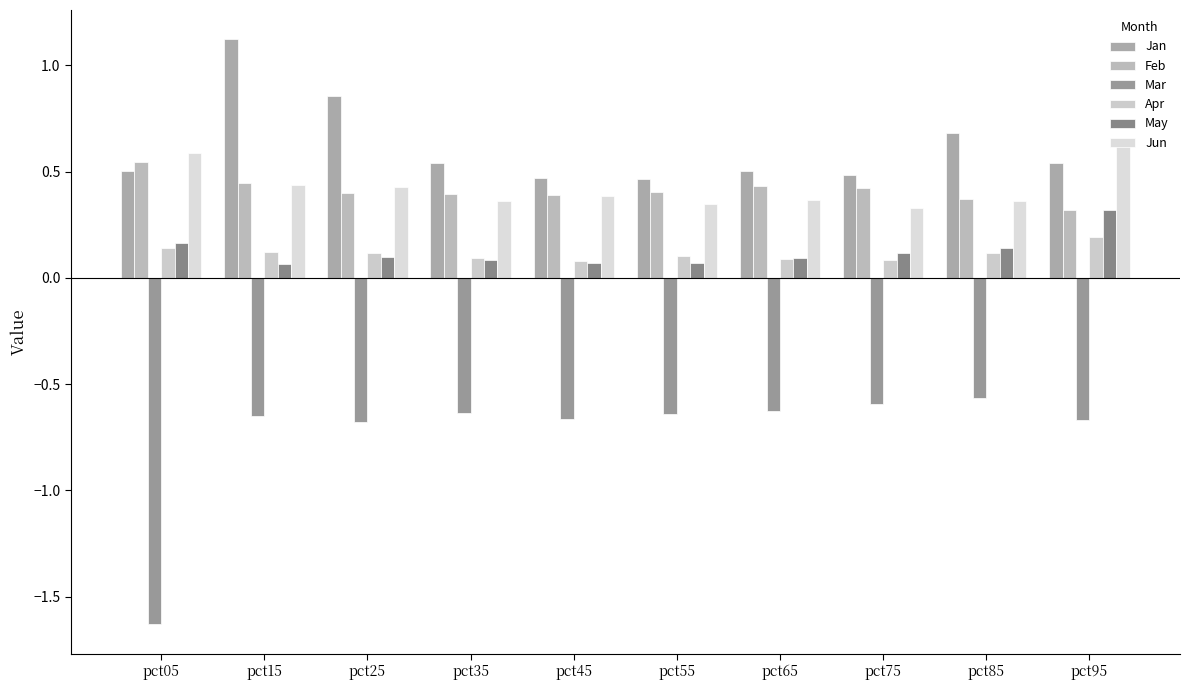

At which category is the sum across all series the highest?

pct15